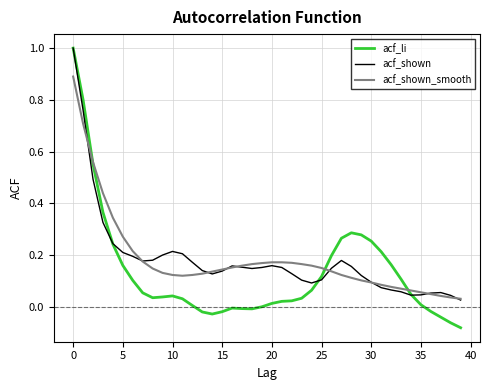

What are all the series names shown in the legend?

acf_li, acf_shown, acf_shown_smooth